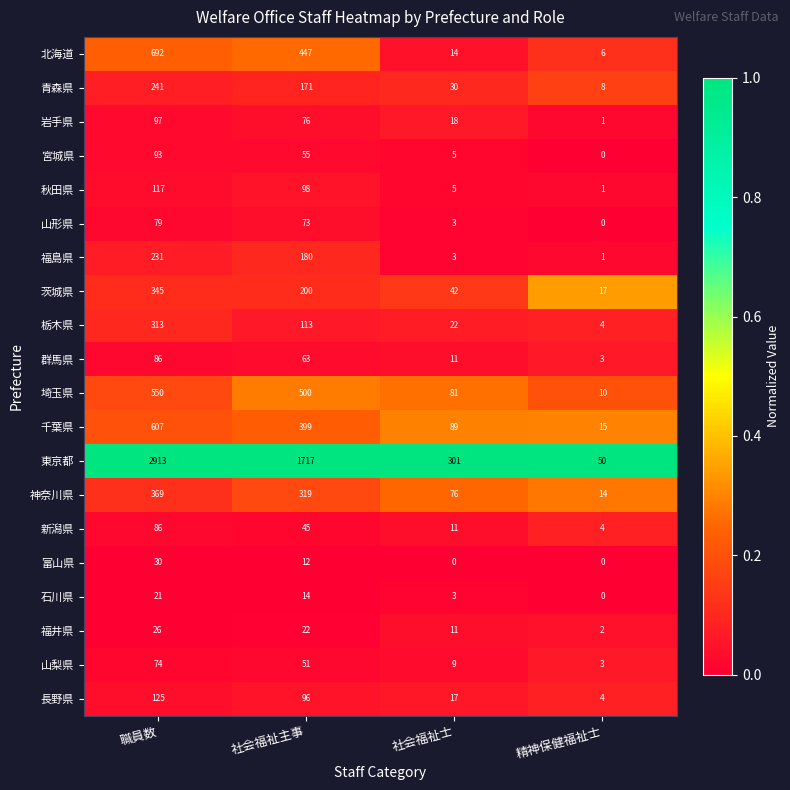

Between 社会福祉主事 and 精神保健福祉士, which series saw the biggest shift?

東京都